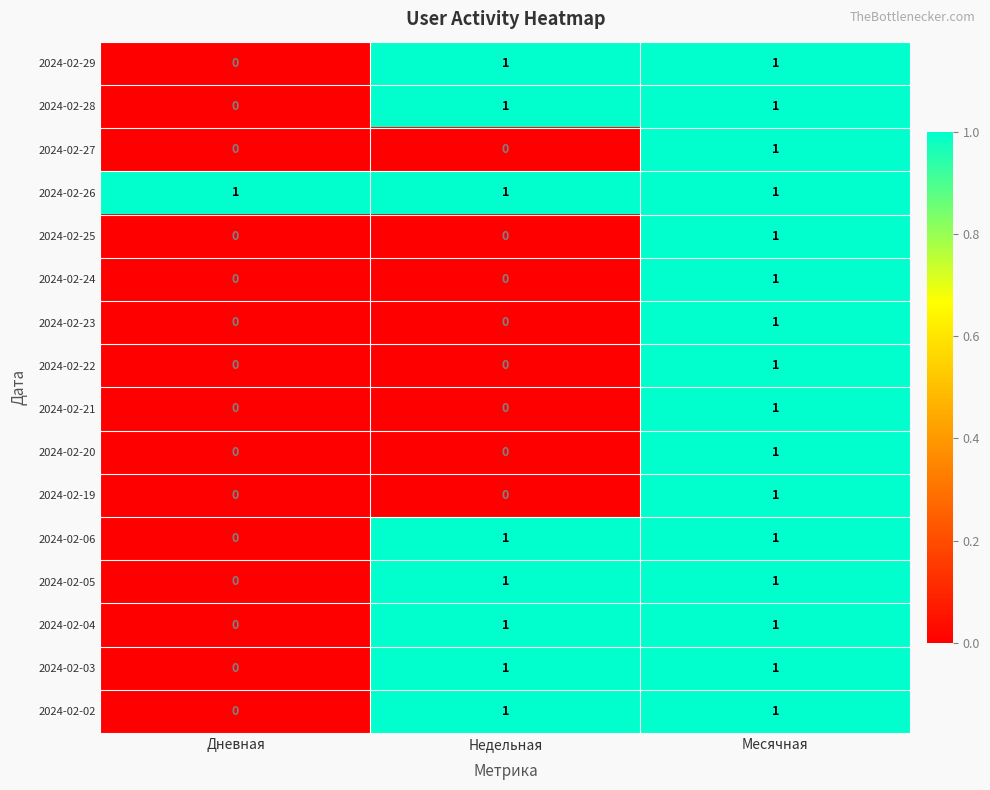

Count the 2024-02-21 values in the range 0 to 1.

3